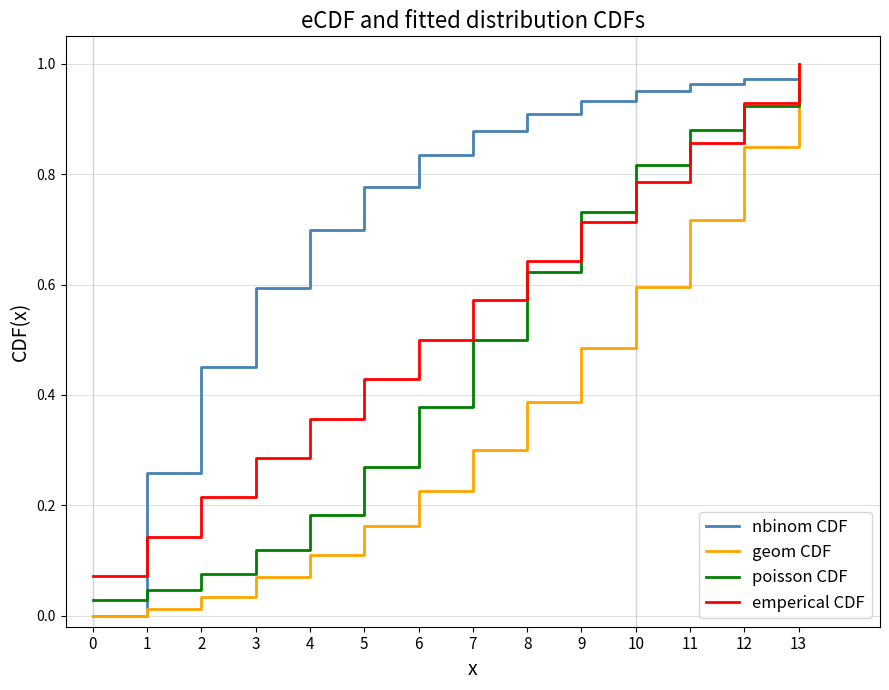

Is the value of poisson CDF at 9 greater than the value of nbinom CDF at 11?

No